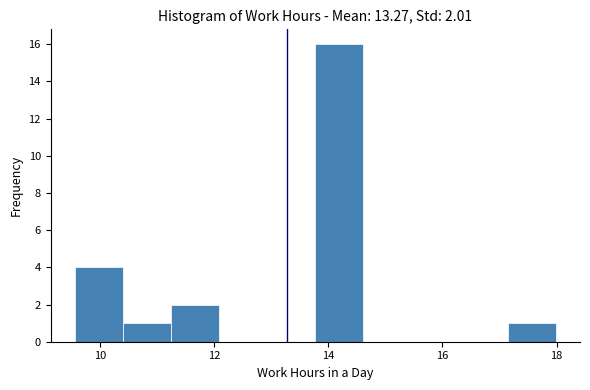

Over which range of the x-axis is the bar tallest?

13.8 to 14.6